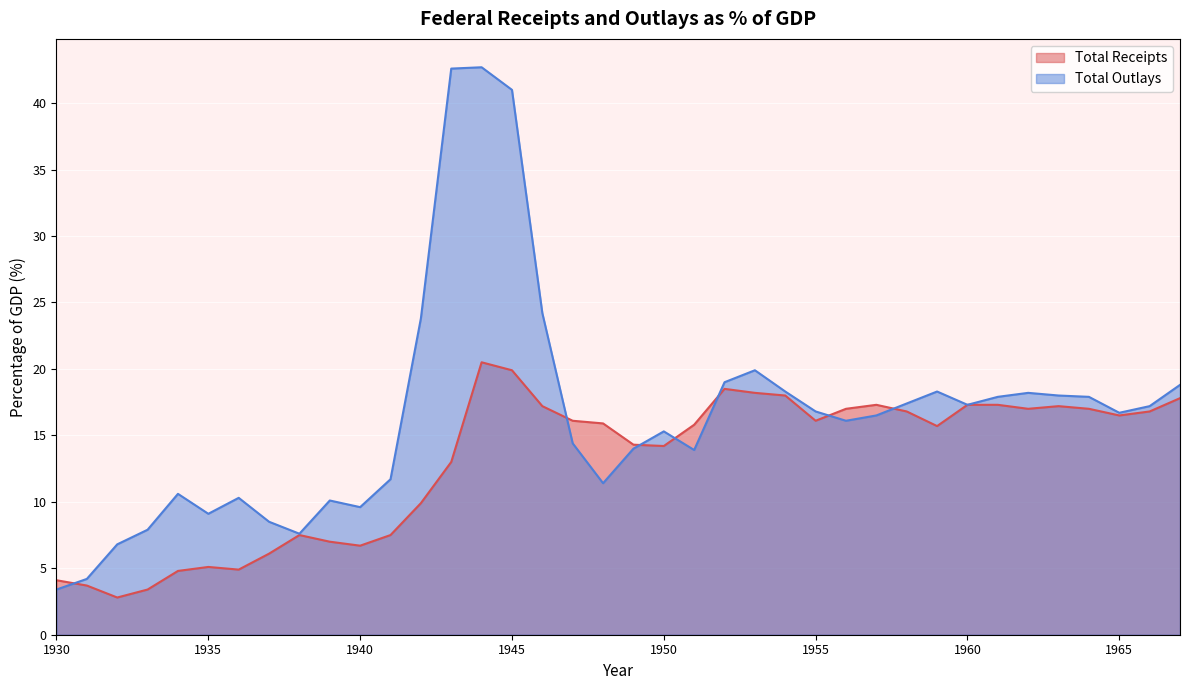

What is the value of the Total Receipts point at the 4th from the left?

3.4